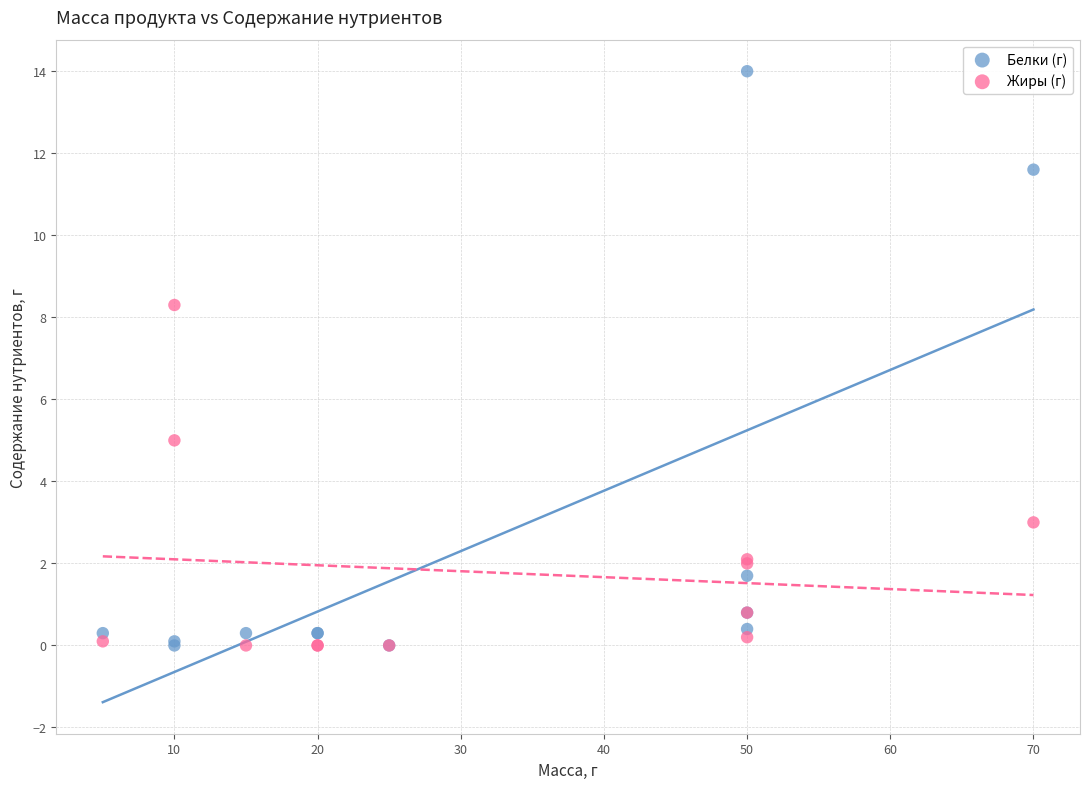

Which series reaches the maximum Y coordinate?

Белки (г)